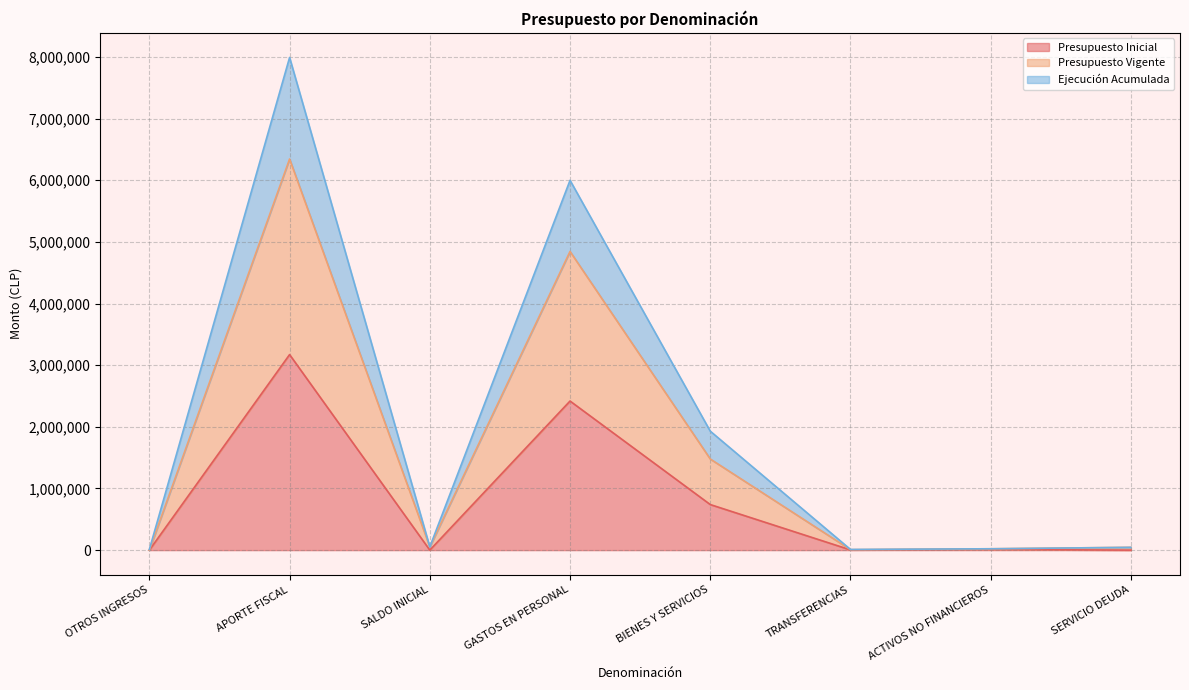

Reading right to left, extract all data points from this chart.

Presupuesto Inicial: SERVICIO DEUDA=0	ACTIVOS NO FINANCIEROS=10894	TRANSFERENCIAS=3619	BIENES Y SERVICIOS=739148	GASTOS EN PERSONAL=2418405	SALDO INICIAL=0	APORTE FISCAL=3172066	OTROS INGRESOS=0
Presupuesto Vigente: SERVICIO DEUDA=45214	ACTIVOS NO FINANCIEROS=21788	TRANSFERENCIAS=7238	BIENES Y SERVICIOS=1478296	GASTOS EN PERSONAL=4845017	SALDO INICIAL=52421	APORTE FISCAL=6345132	OTROS INGRESOS=0
Ejecución Acumulada: SERVICIO DEUDA=45214	ACTIVOS NO FINANCIEROS=21788	TRANSFERENCIAS=10857	BIENES Y SERVICIOS=1929620	GASTOS EN PERSONAL=5998956	SALDO INICIAL=52421	APORTE FISCAL=7992007	OTROS INGRESOS=11400